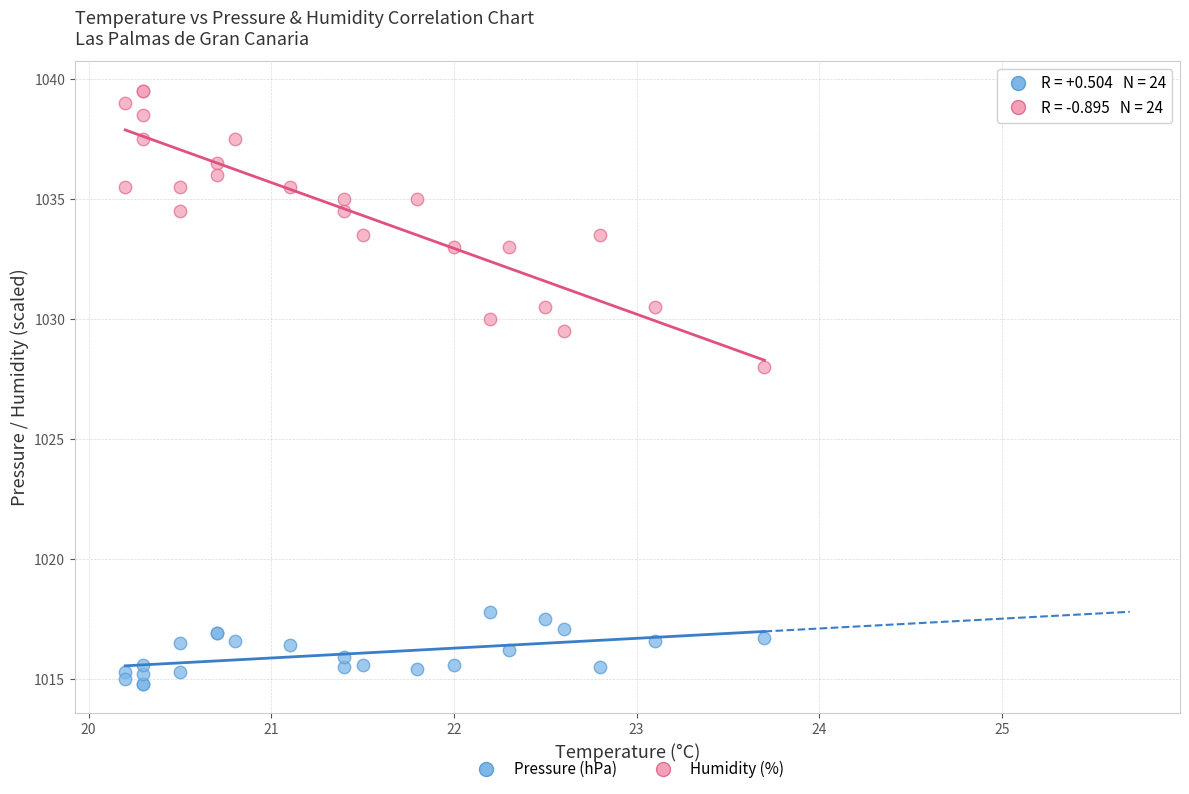

Across all series, what Y value is closest to 1027?

1028.0